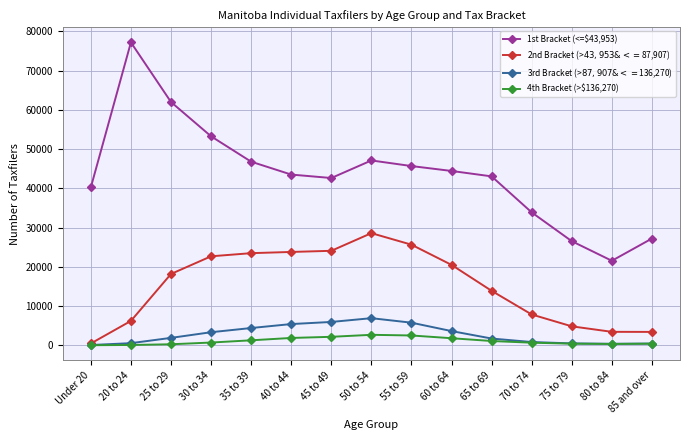

Which series has the widest spread of values?

1st Bracket (<=$43,953)